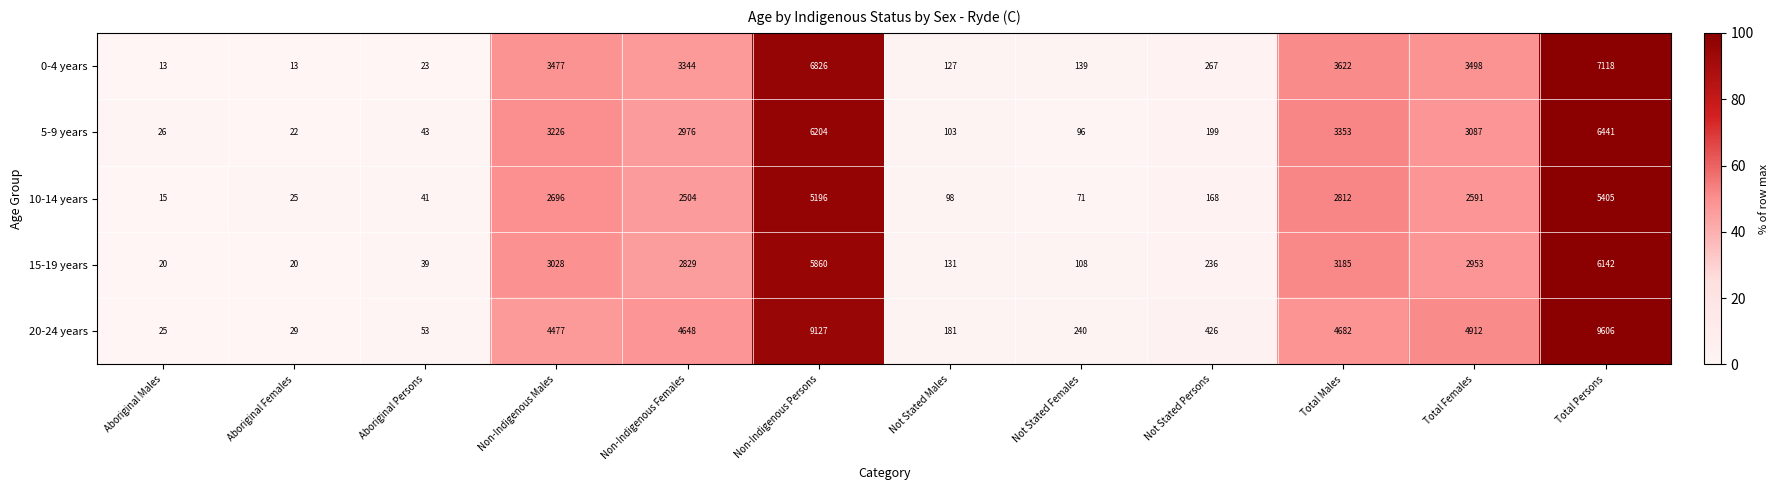

Is it true that 0-4 years equals 6 at Aboriginal Females?

False